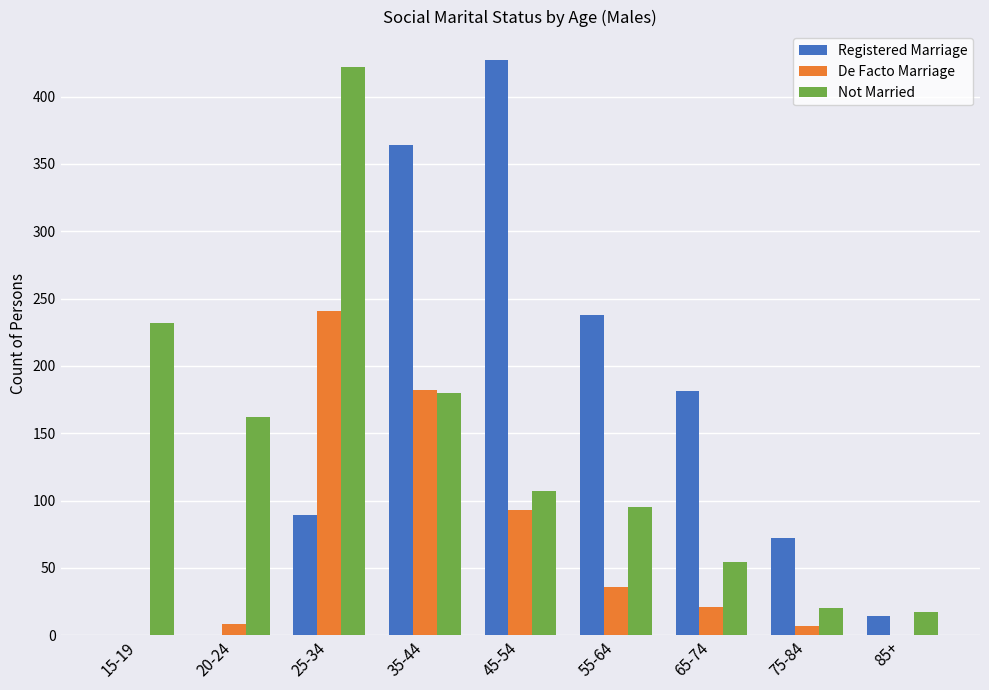

At which label is Not Married closest to 219?

15-19